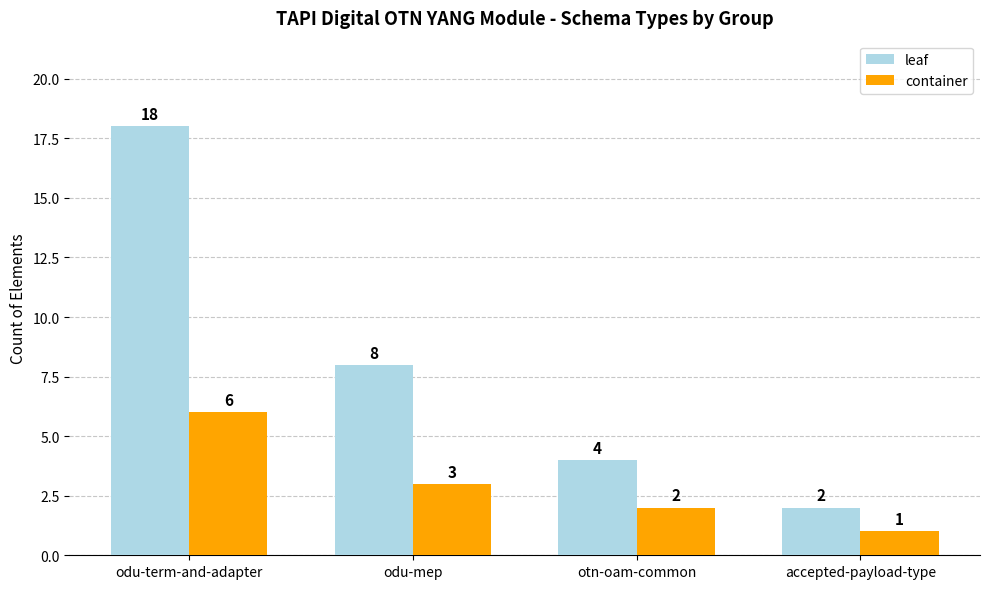

Read the leaf value at otn-oam-common.

4